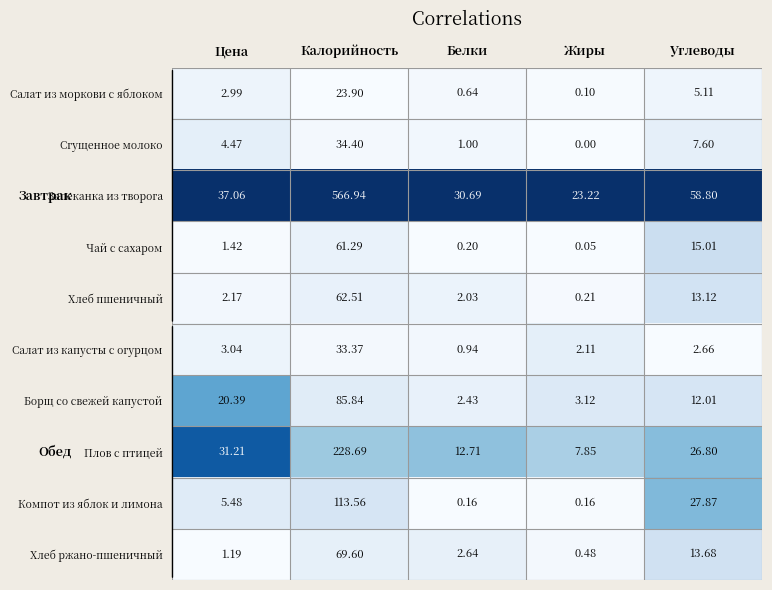

Which series has the largest total across all categories?

Запеканка из творога